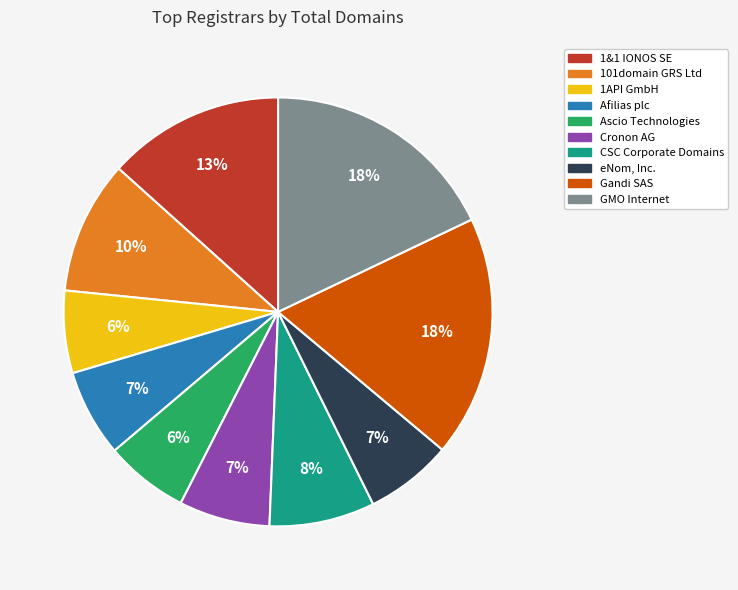

To the nearest percent, what percentage of the pie is 1&1 IONOS SE?

13%